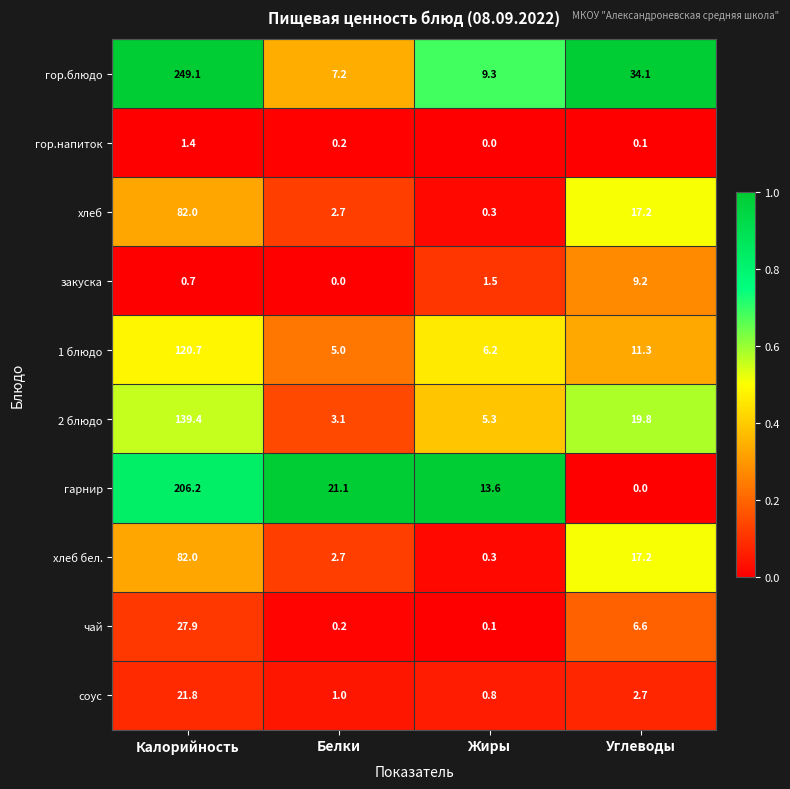

Is it true that 2 блюдо equals 9.4 at Углеводы?

False